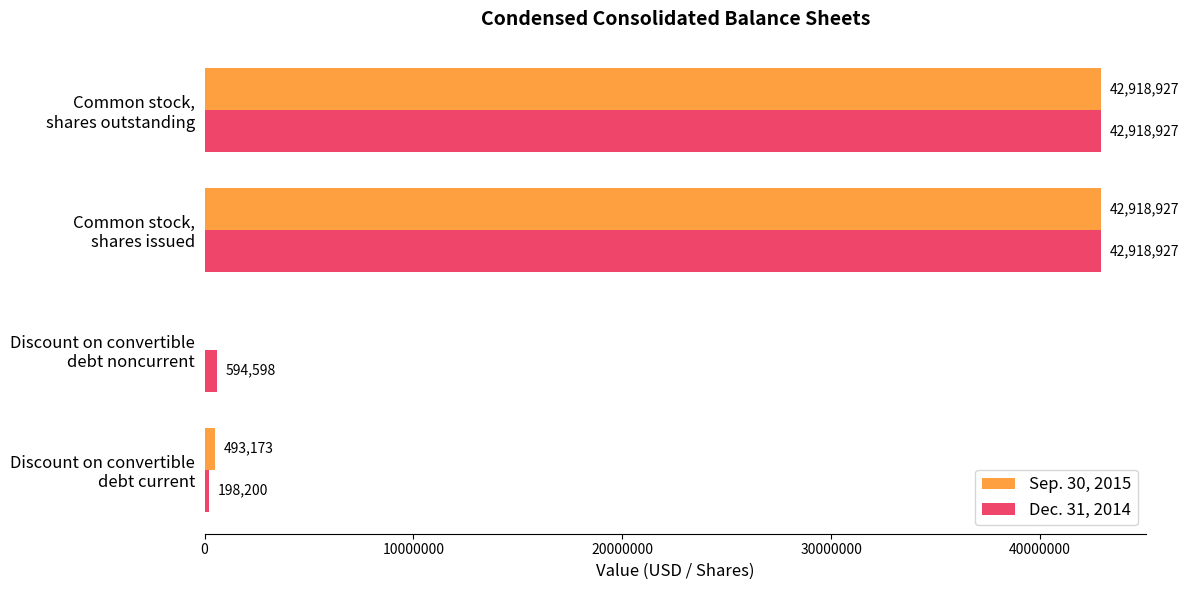

What is the sum of all Dec. 31, 2014 values?

86630652